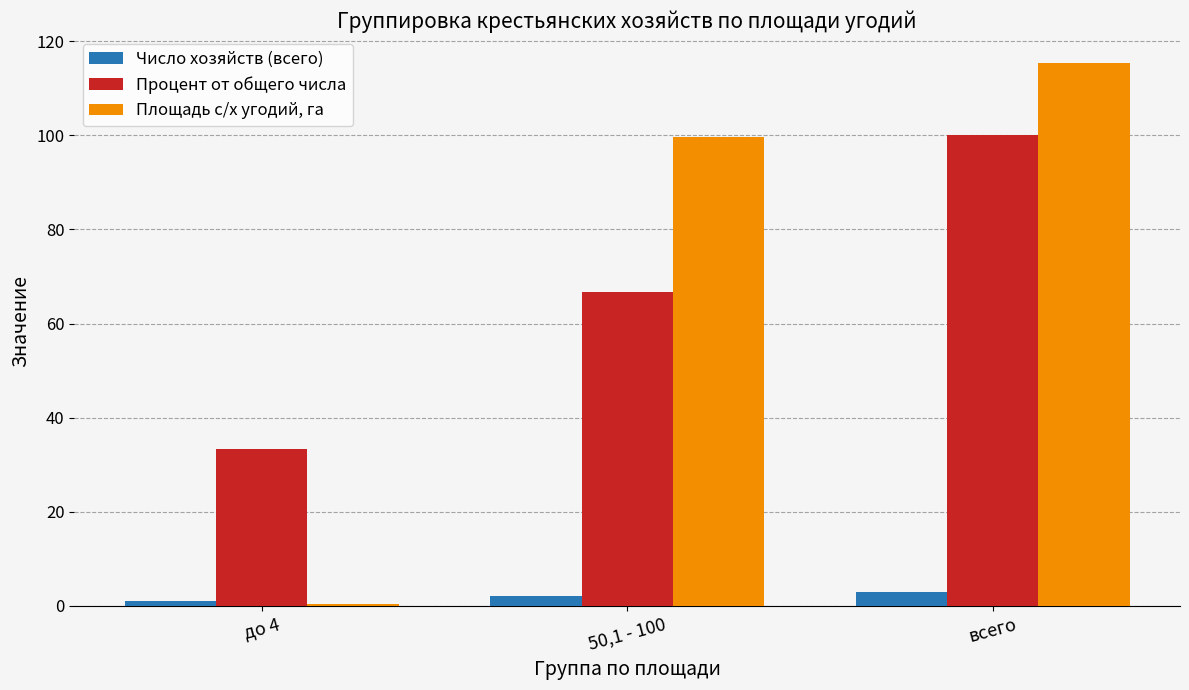

At which label is Площадь с/х угодий, га closest to 57?

50,1 - 100